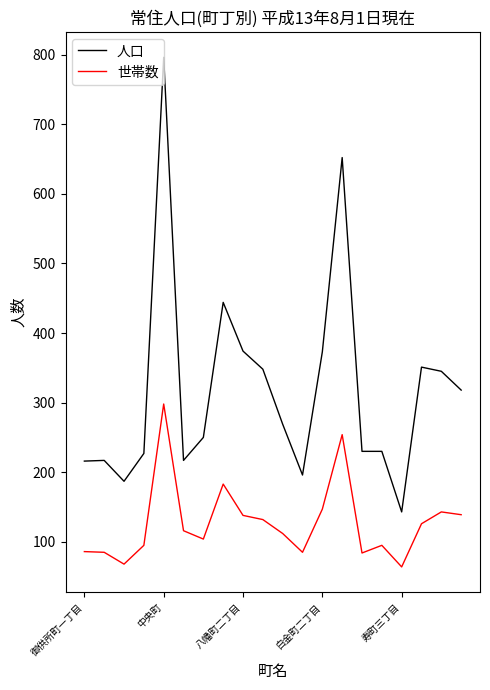

True or false: 人口 and 世帯数 cross at least once.

False